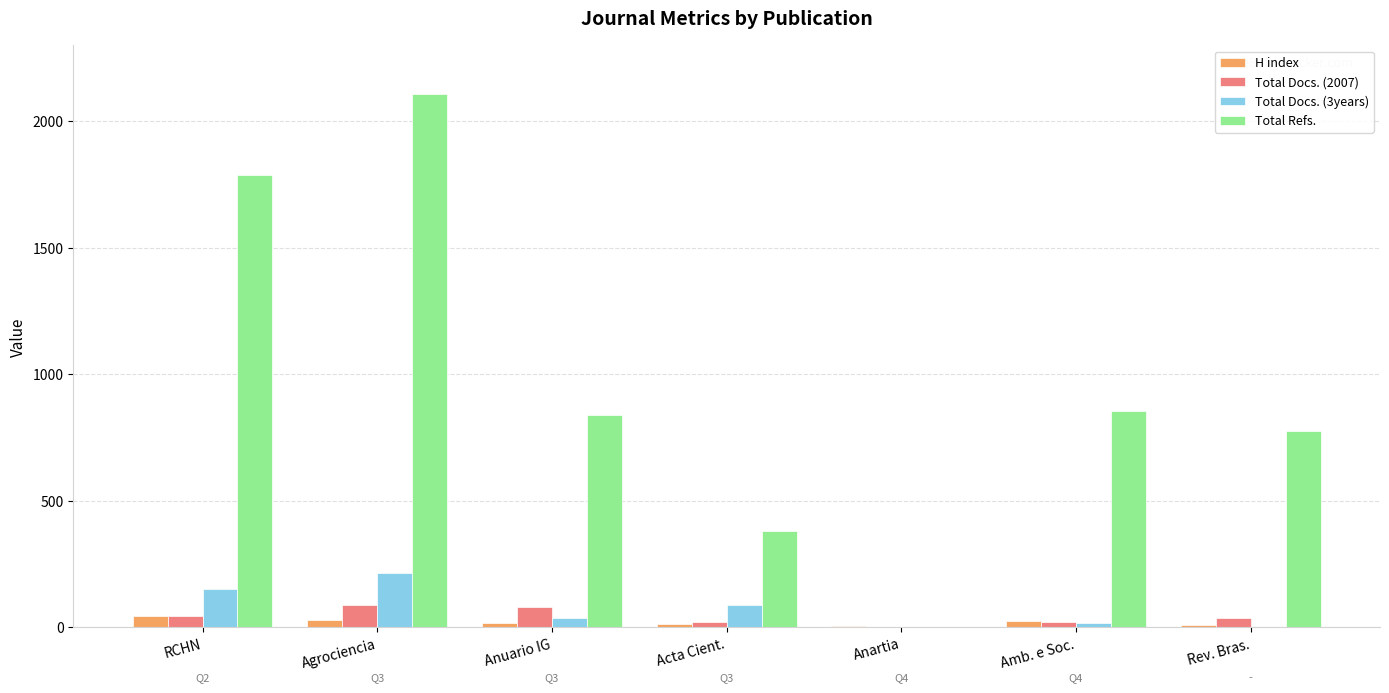

What is the total value across all series at Agrociencia?

2438